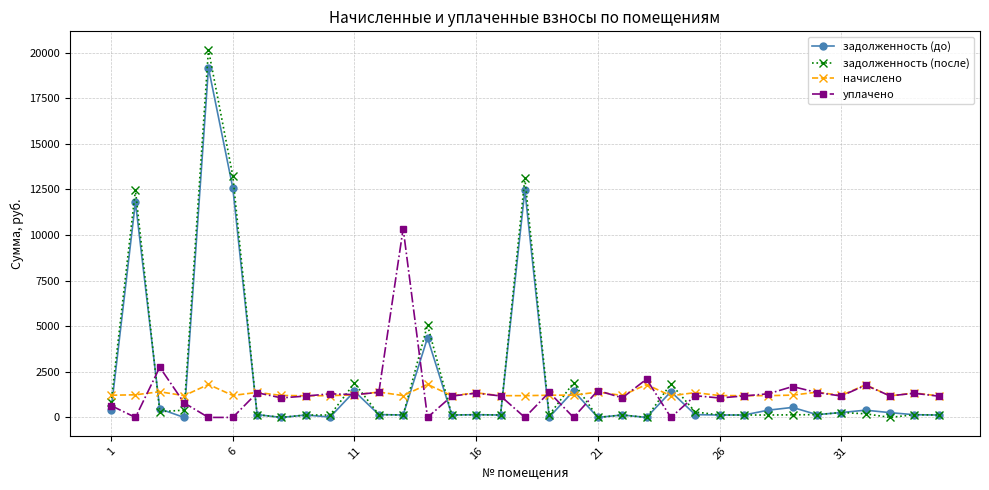

Which series has the largest range (max minus min)?

задолженность (после)